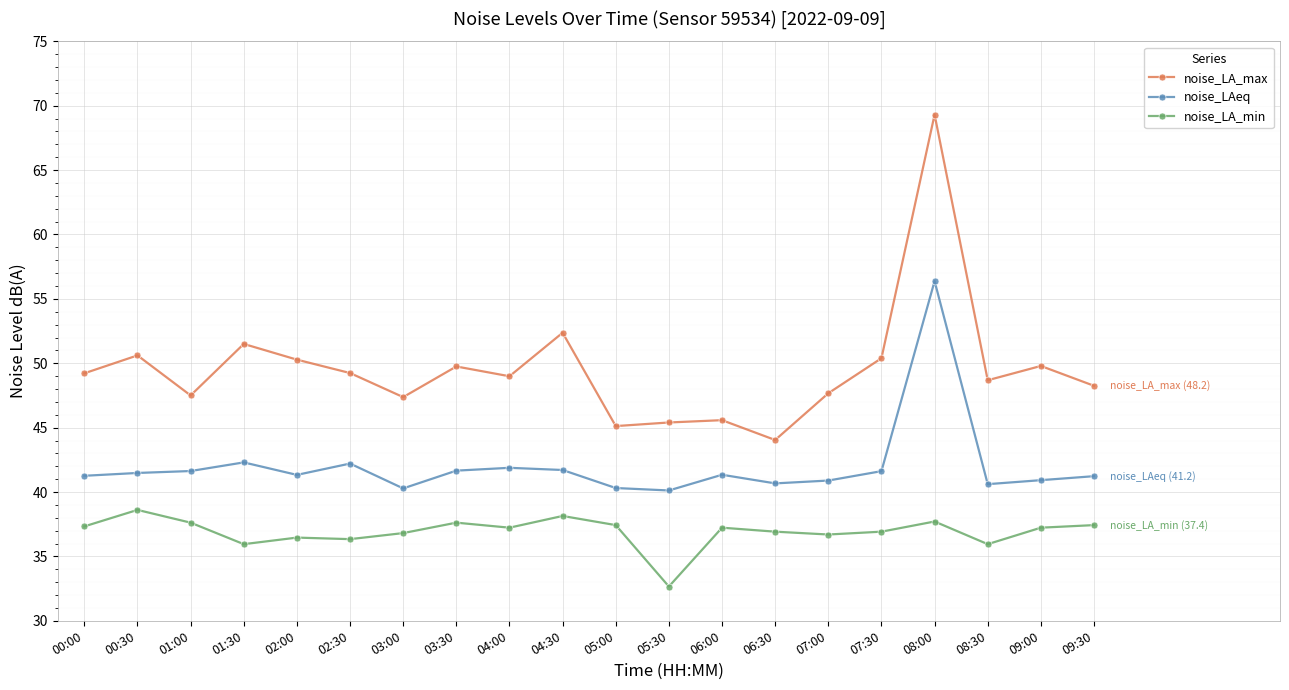

What position from the left is 02:30?

6